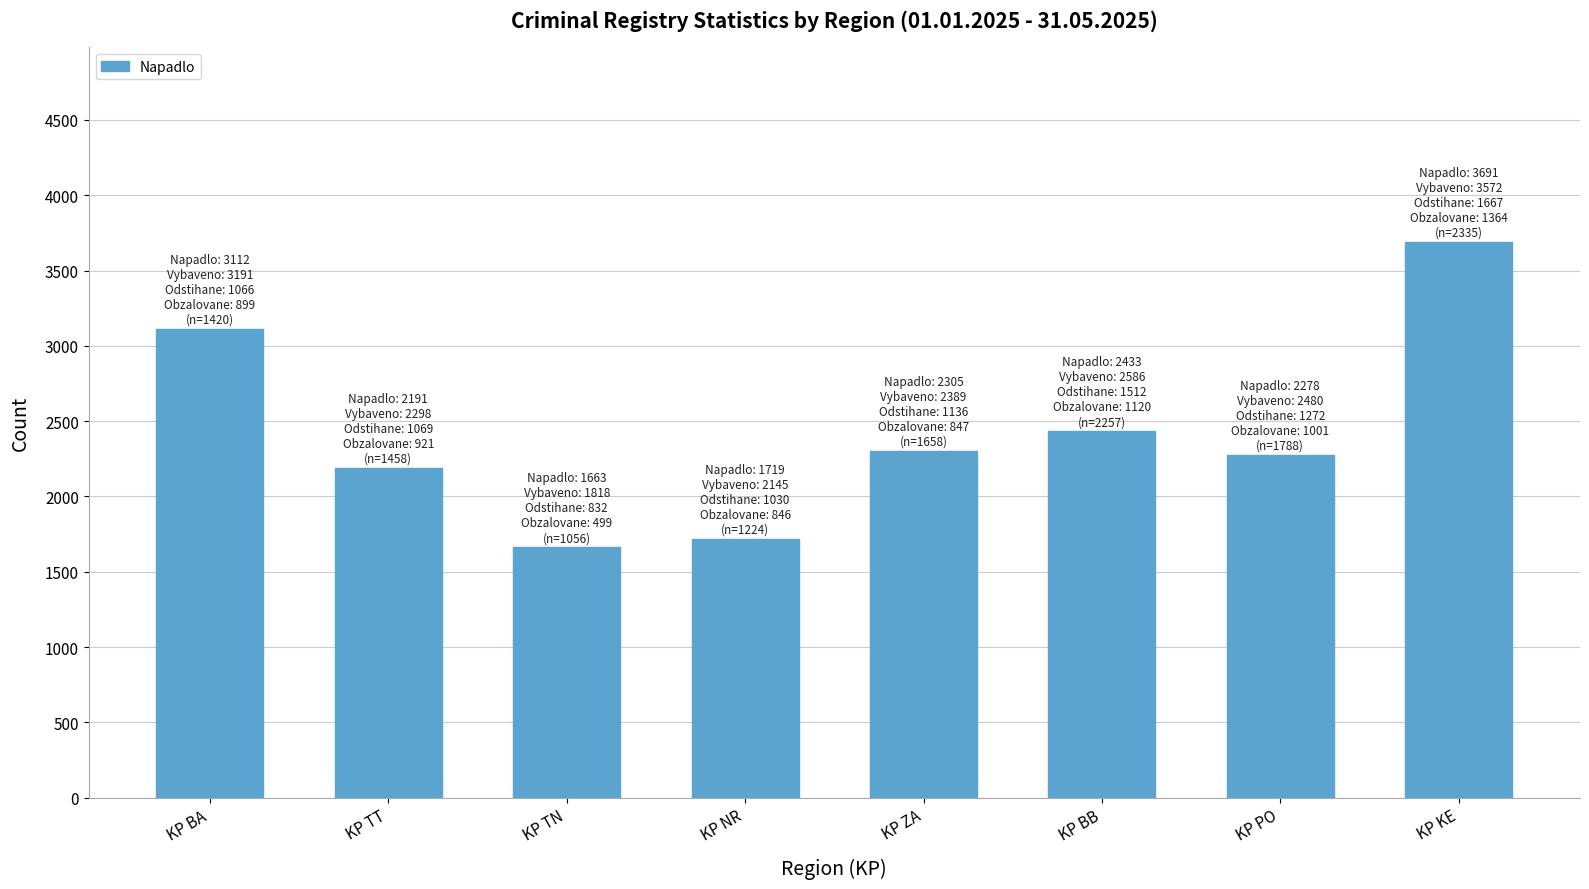

Approximately how many times larger is the value at KP TN compared to KP KE?

0.5